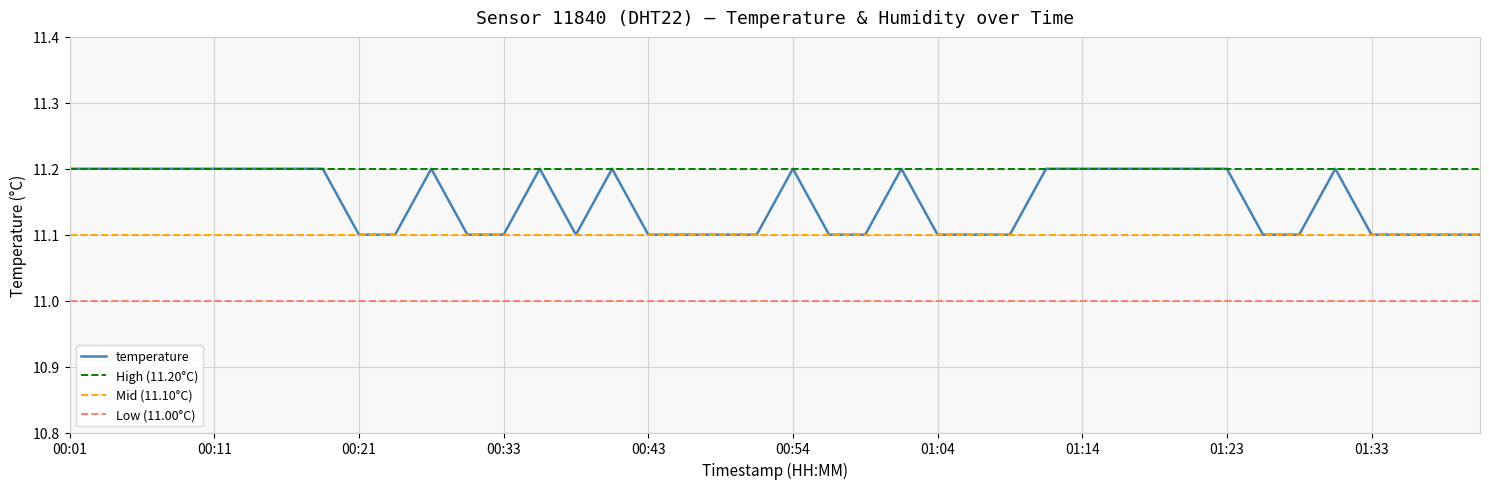

What is the change in value from 00:06 to 01:06?

-0.1